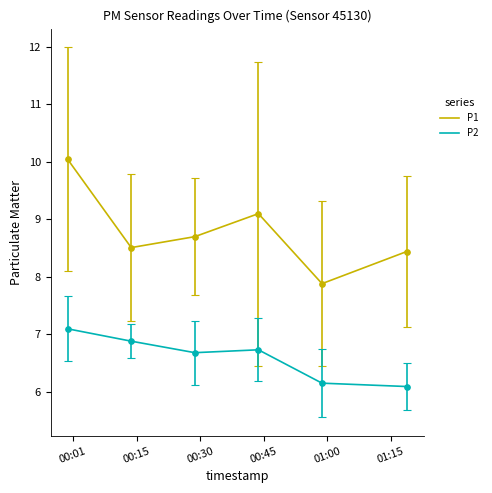

Is this an area chart (filled region under the line)?

No